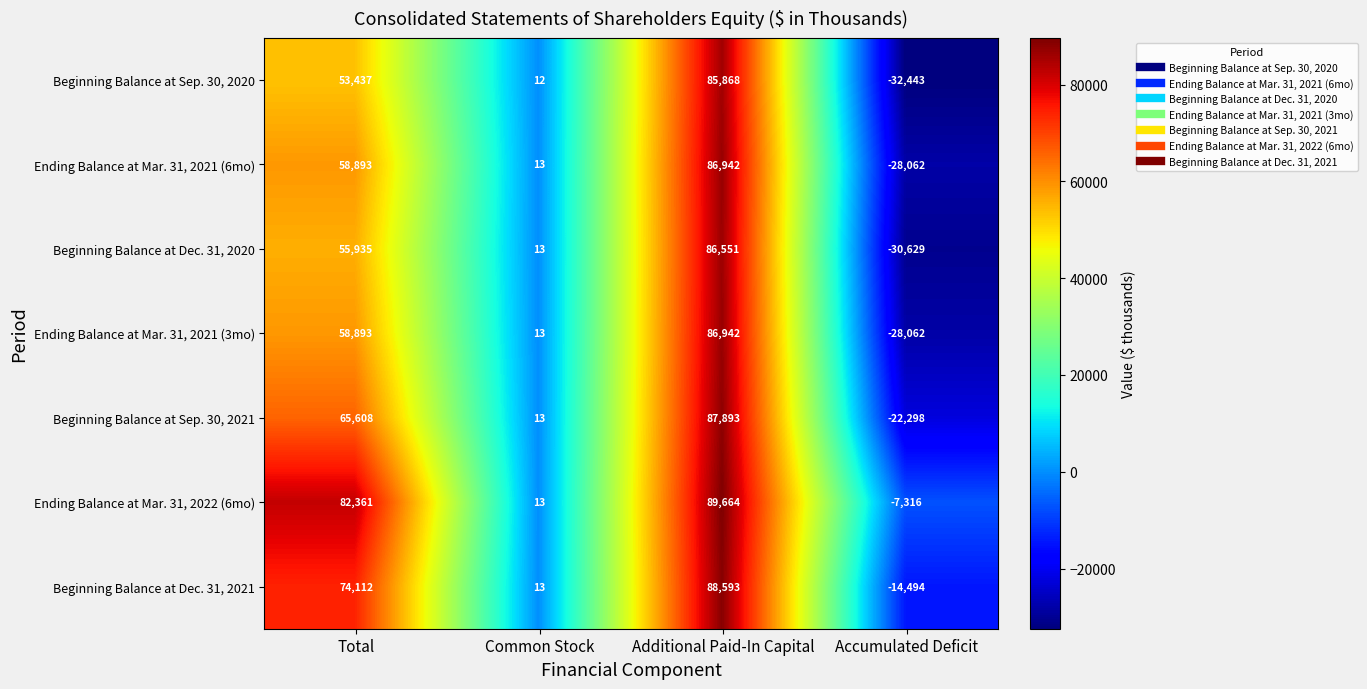

Reading left to right, extract all data points from this chart.

Beginning Balance at Sep. 30, 2020: Total=53437	Common Stock=12	Additional Paid-In Capital=85868	Accumulated Deficit=-32443
Ending Balance at Mar. 31, 2021 (6mo): Total=58893	Common Stock=13	Additional Paid-In Capital=86942	Accumulated Deficit=-28062
Beginning Balance at Dec. 31, 2020: Total=55935	Common Stock=13	Additional Paid-In Capital=86551	Accumulated Deficit=-30629
Ending Balance at Mar. 31, 2021 (3mo): Total=58893	Common Stock=13	Additional Paid-In Capital=86942	Accumulated Deficit=-28062
Beginning Balance at Sep. 30, 2021: Total=65608	Common Stock=13	Additional Paid-In Capital=87893	Accumulated Deficit=-22298
Ending Balance at Mar. 31, 2022 (6mo): Total=82361	Common Stock=13	Additional Paid-In Capital=89664	Accumulated Deficit=-7316
Beginning Balance at Dec. 31, 2021: Total=74112	Common Stock=13	Additional Paid-In Capital=88593	Accumulated Deficit=-14494